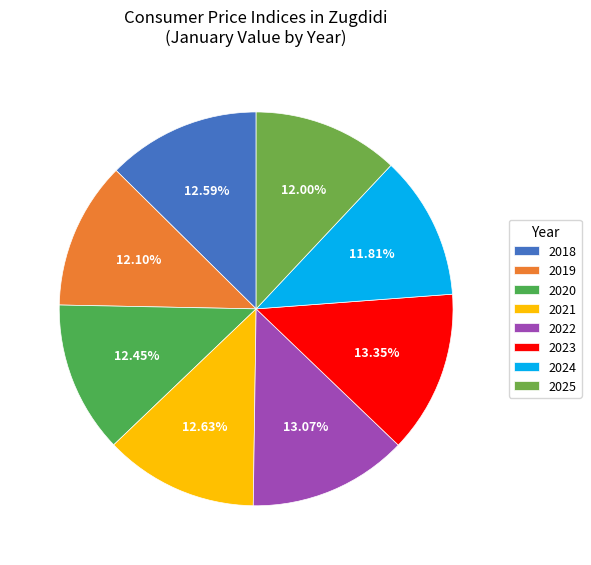

To the nearest percent, what percentage of the pie is 2024?

12%